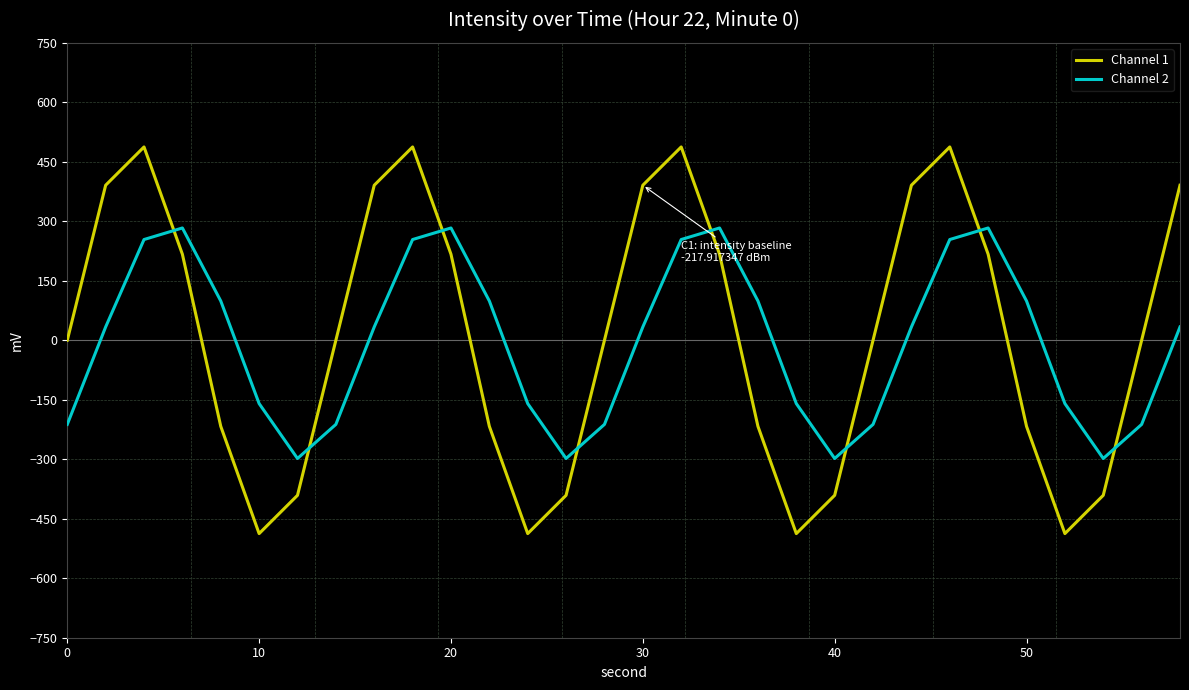

How many interior local peaks does the Channel 1 series have?

4